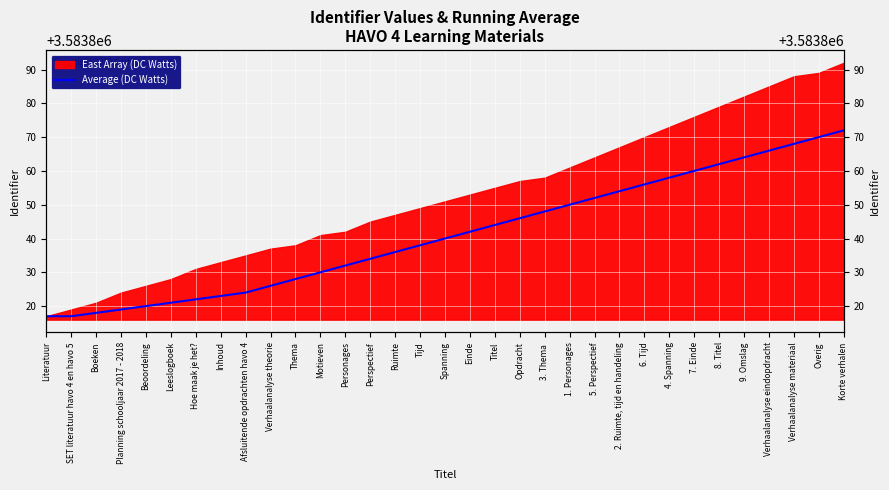

Which label corresponds to the largest value in the chart?

Korte verhalen